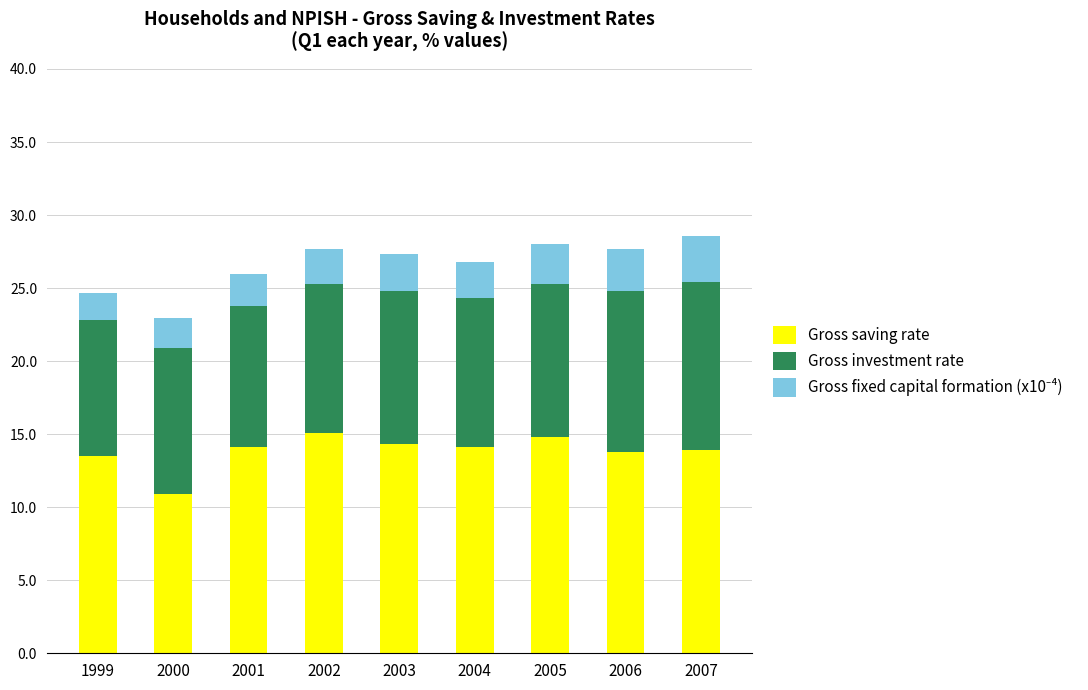

The value of Gross saving rate at 2003 is 14.3. True or false?

True